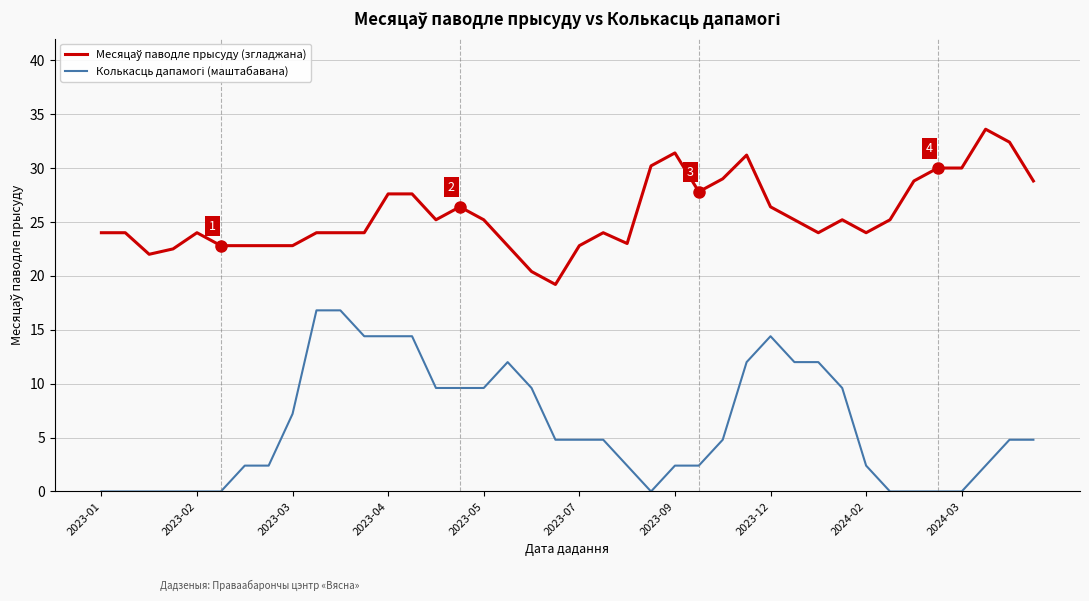

What is the maximum value shown in the chart?

33.6